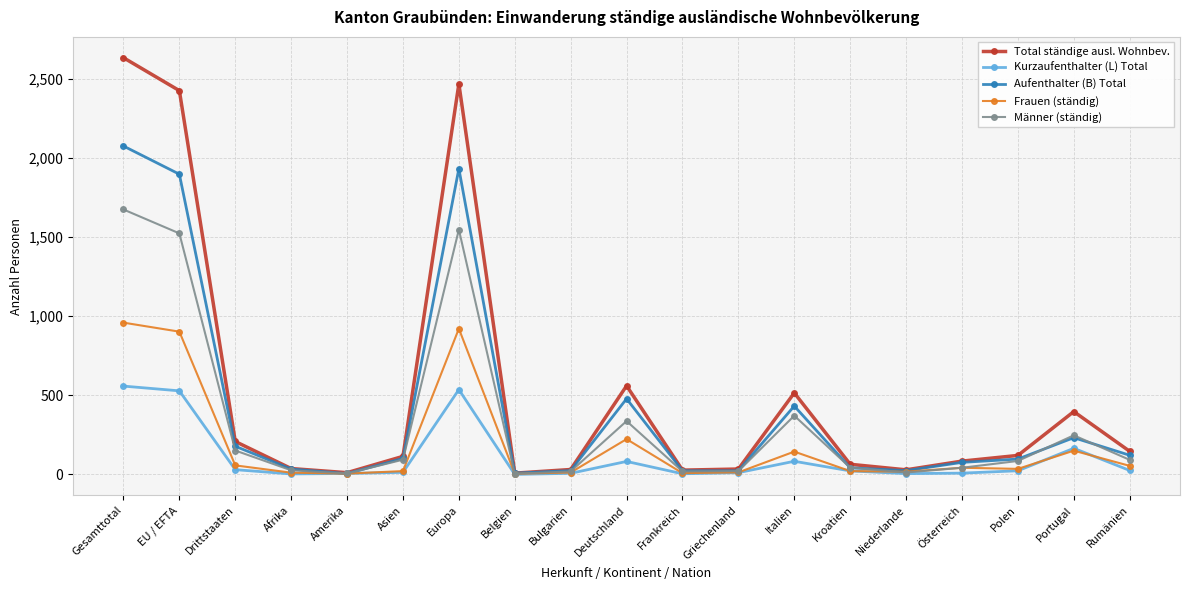

Rank the series by their maximum value, from lowest to highest.

Kurzaufenthalter (L) Total, Frauen (ständig), Männer (ständig), Aufenthalter (B) Total, Total ständige ausl. Wohnbev.